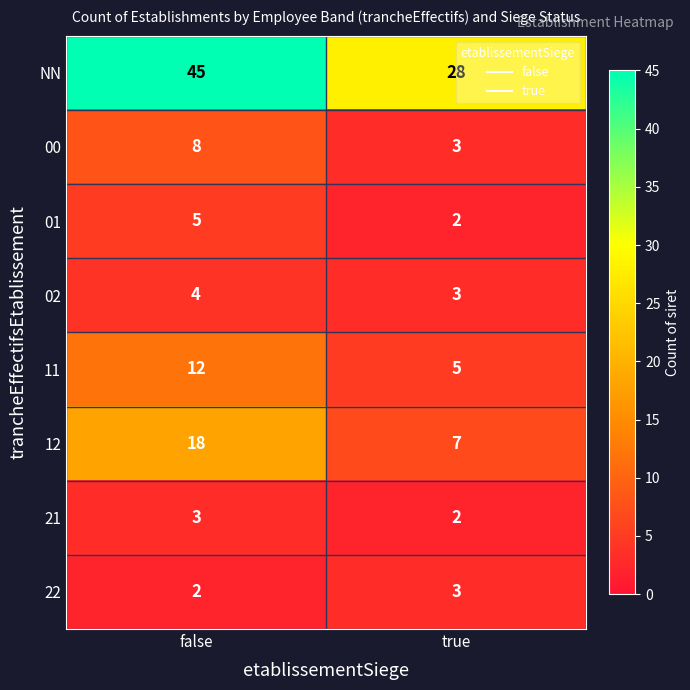

What is the approximate value of 11 at false?

12